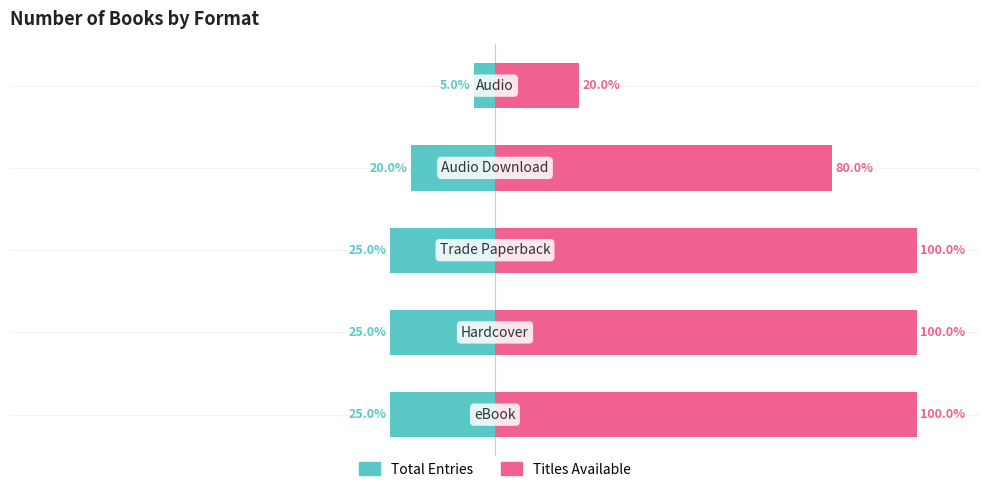

How many data points in Titles Available are less than 100?

2